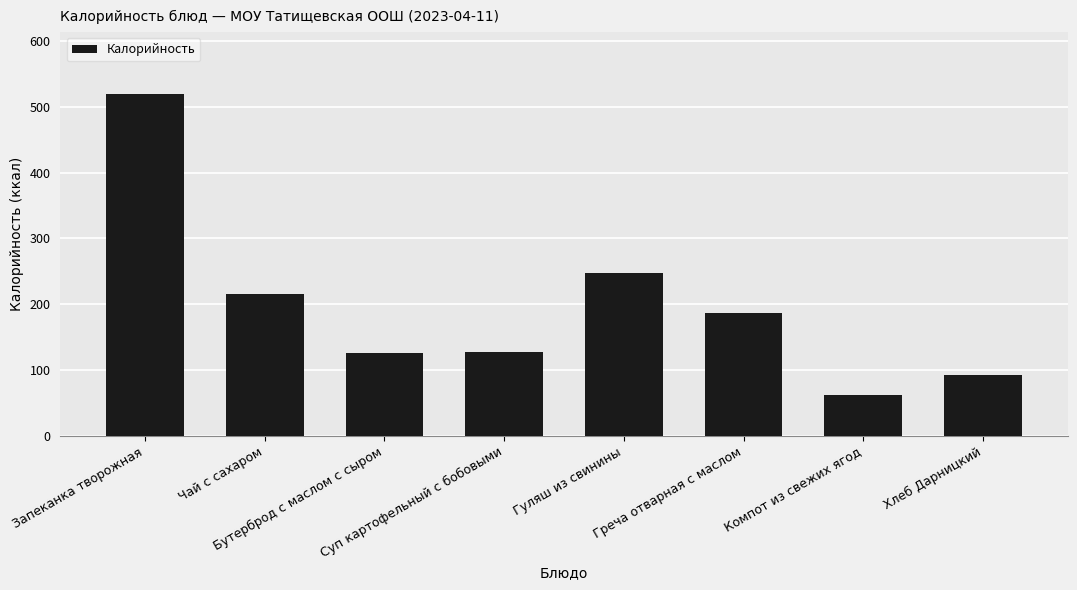

What is the value of the 6th bar from the left?

186